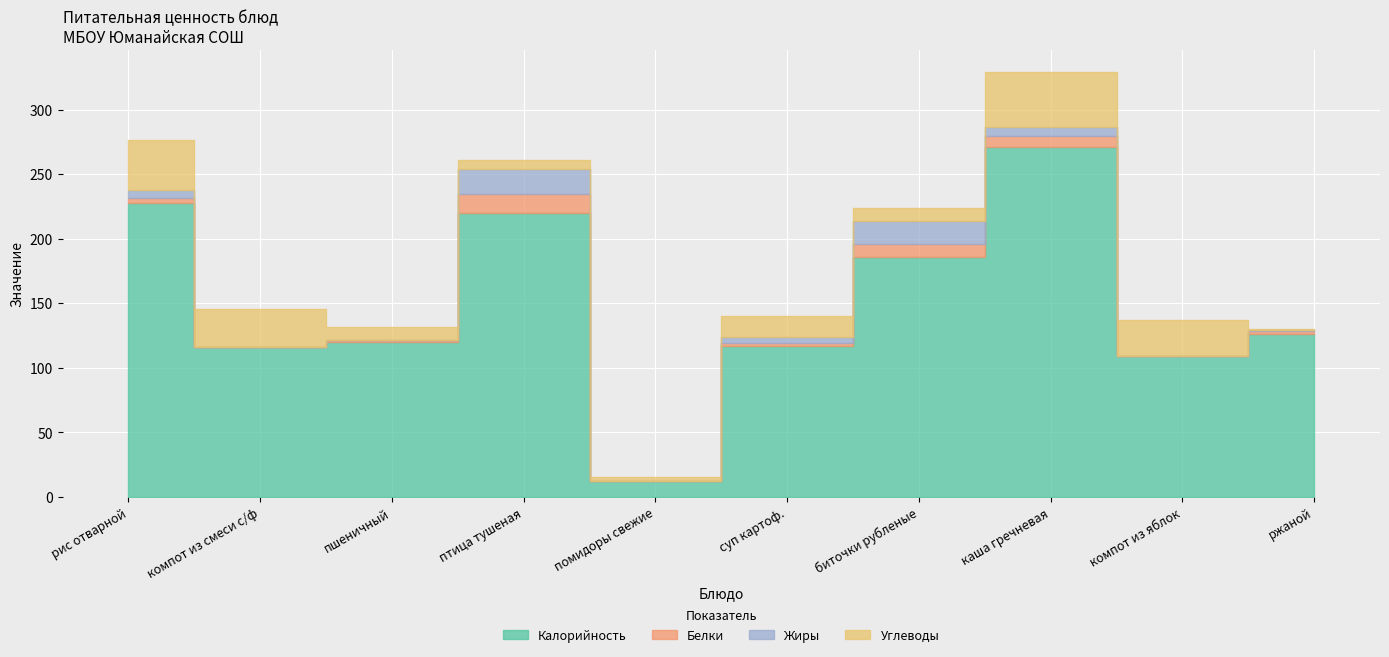

True or false: Калорийность and Жиры cross at least once.

False